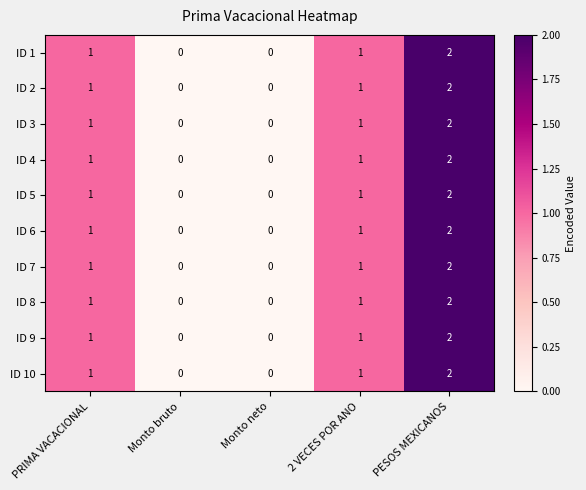

True or false: ID 5 has a value of 2 at PRIMA VACACIONAL.

False